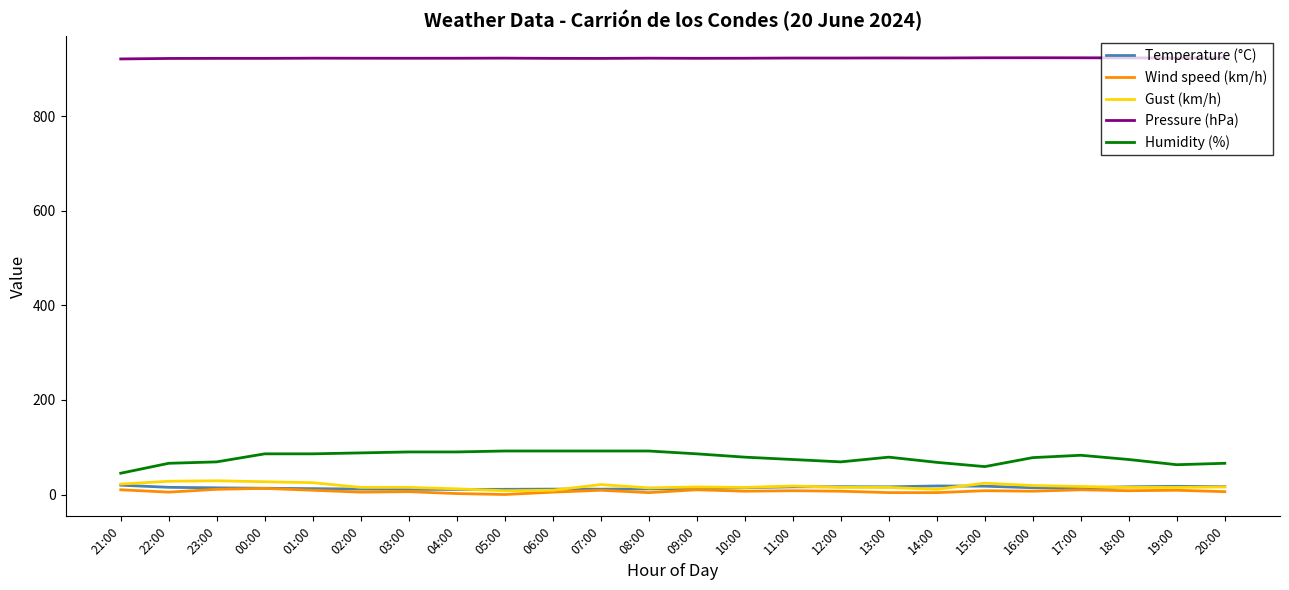

Count the number of data series in this chart.

5